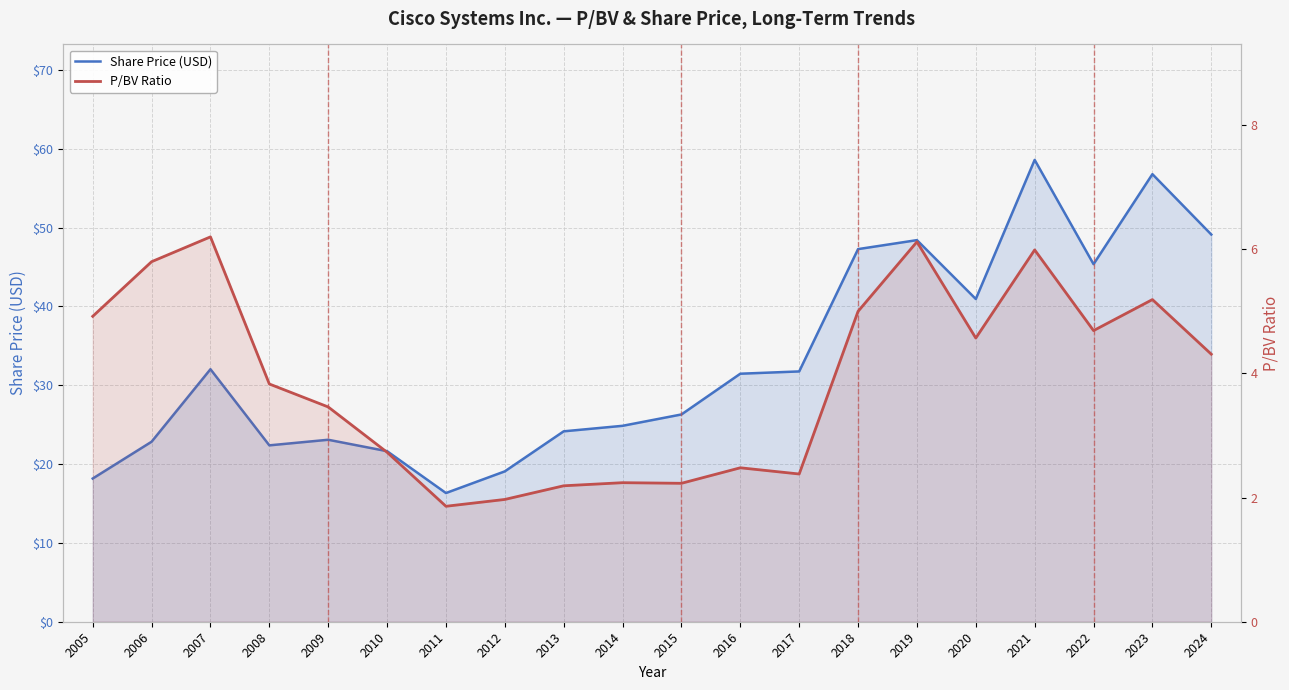

List the series in order of their peak value, highest first.

Share Price (USD), P/BV Ratio